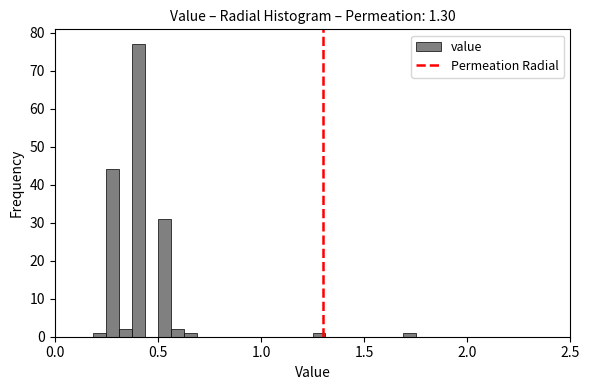

Read against the x-axis, roughly where is the centre of the tallest bar?

0.40